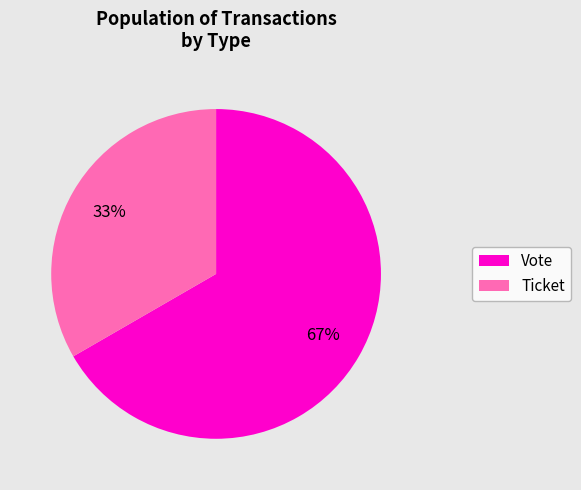

Which has a higher value, Ticket or Vote?

Vote